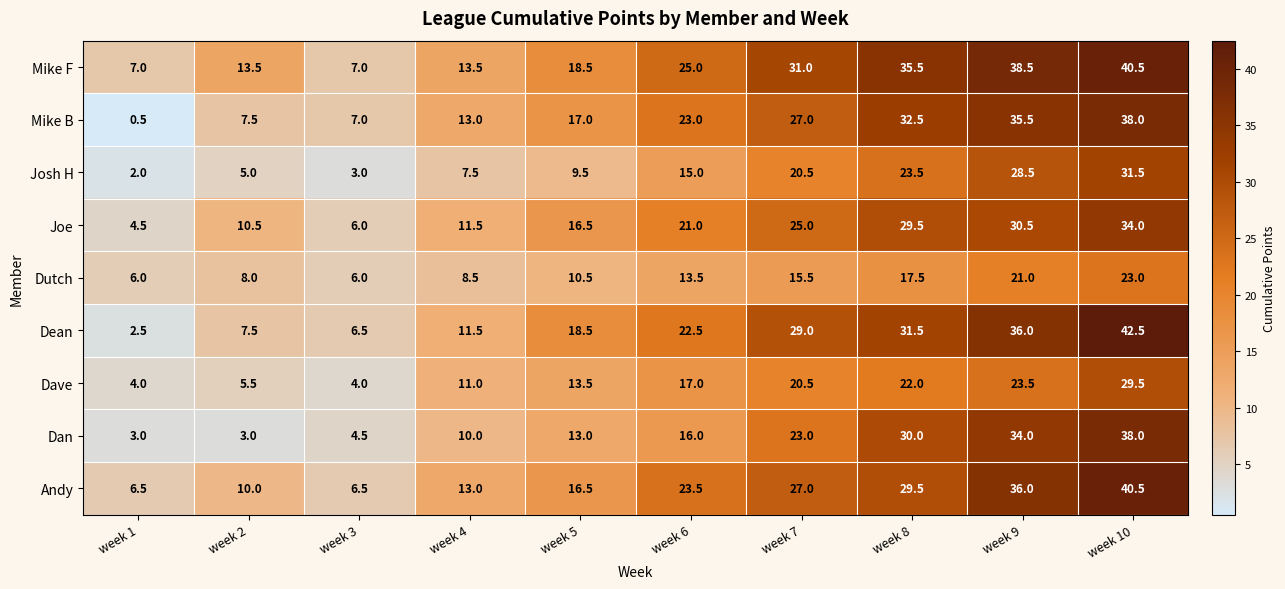

What is the approximate value of Dave at week 9?

23.5